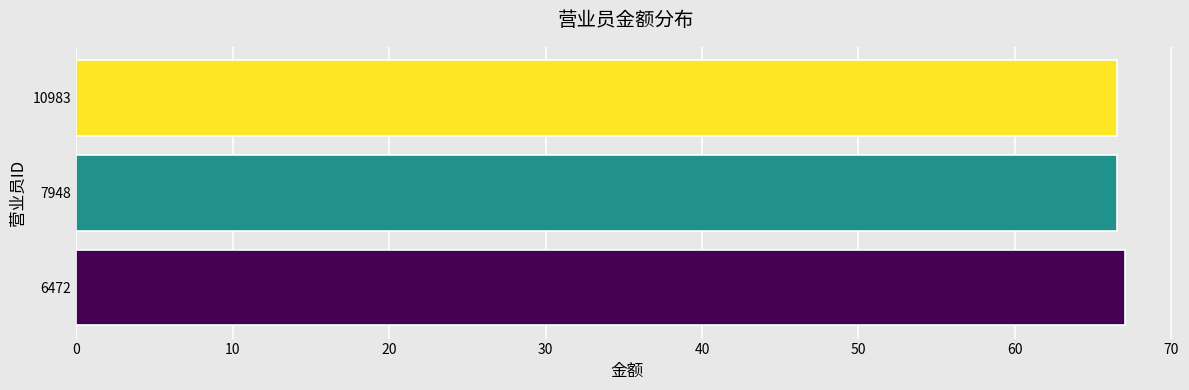

Reading top to bottom, what are all the values shown in this chart?

66.5	66.5	67.0